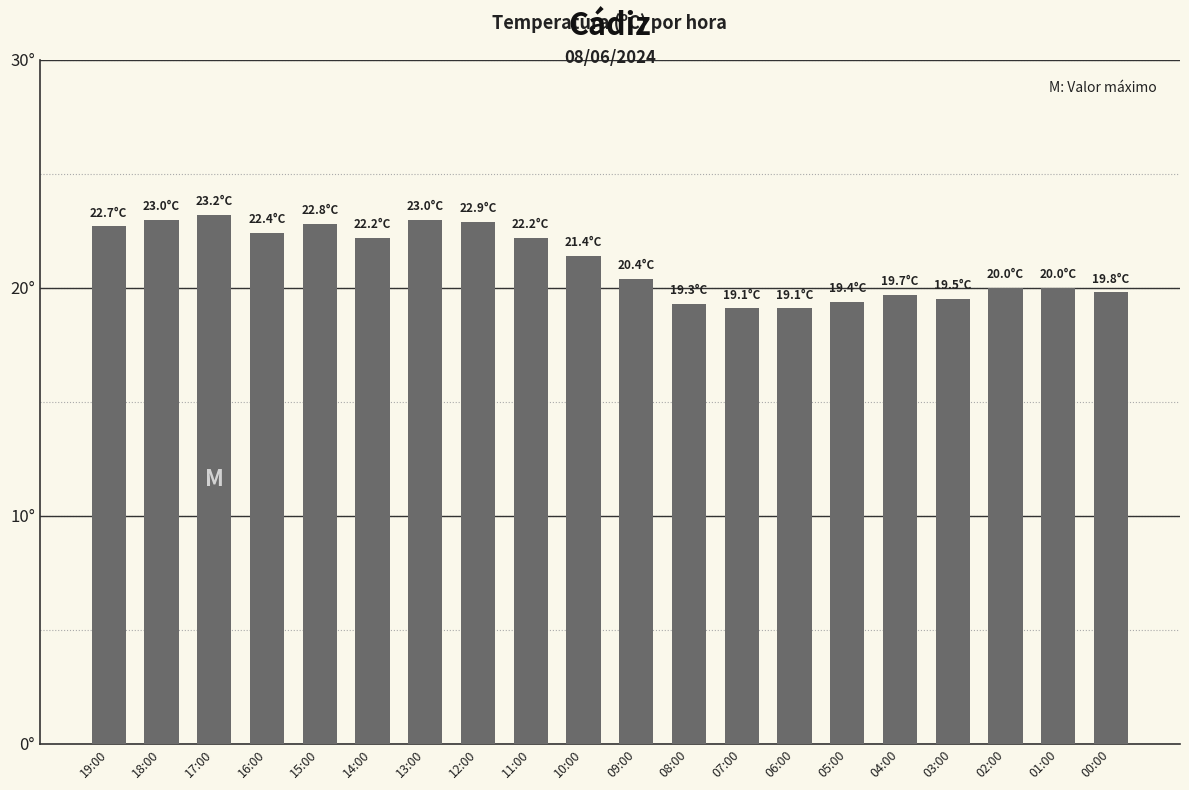

Are the bars horizontal?

No